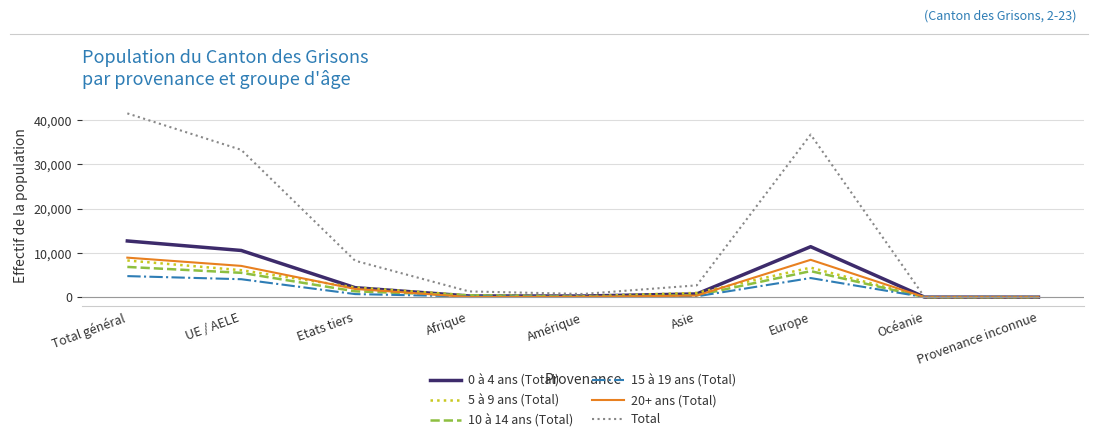

Which series has the largest range (max minus min)?

Total